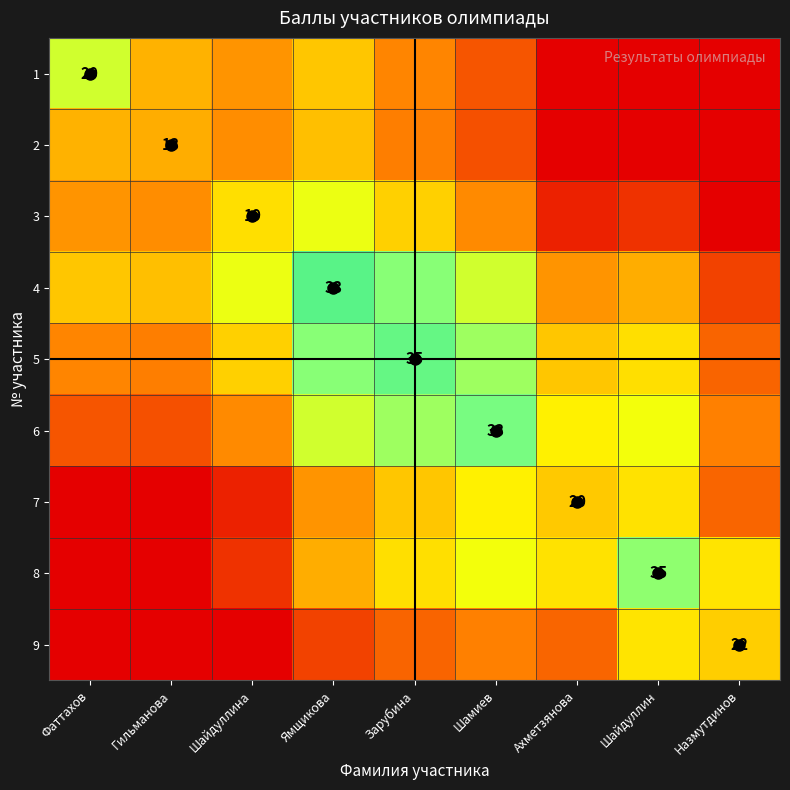

What is the difference between the 4 values at Ямщикова and Шайдуллина?

0.3